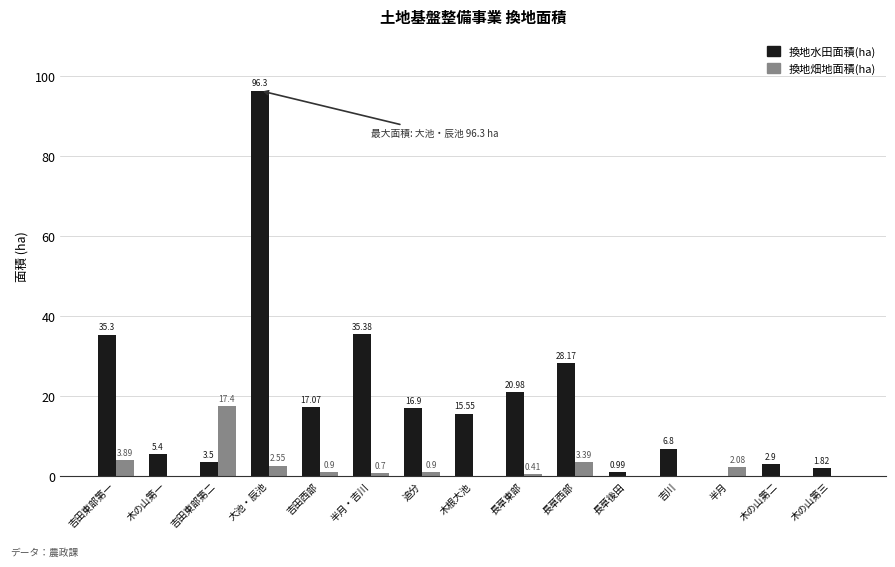

Which series has the widest spread of values?

換地水田面積(ha)